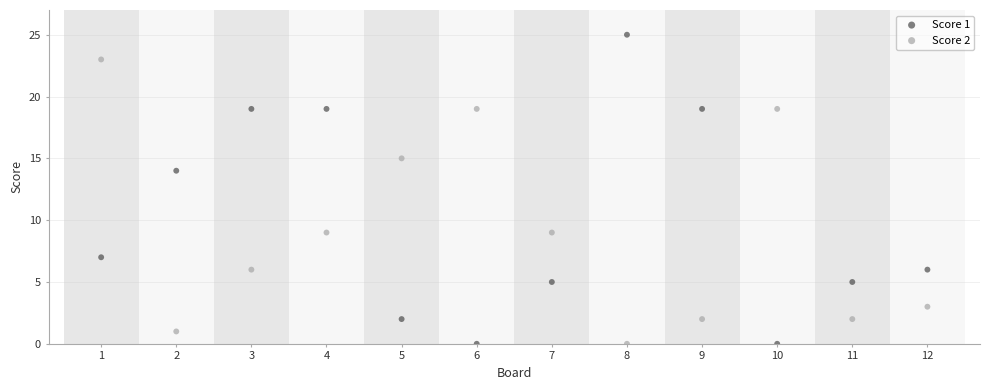

Which series has the largest Y range (max minus min)?

Score 1